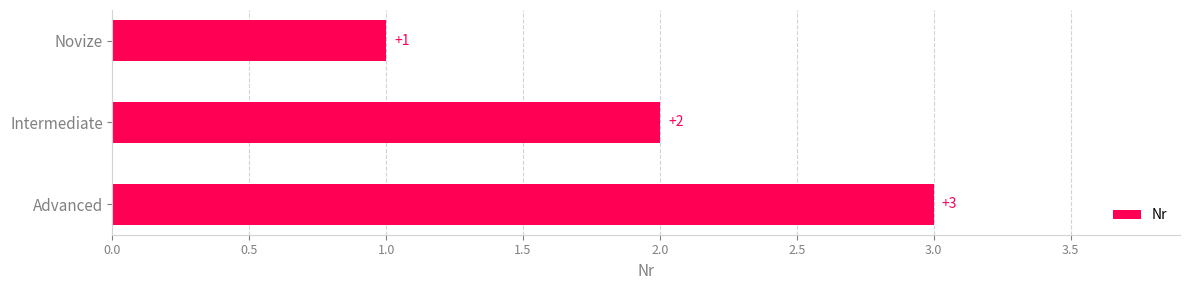

Which has a higher value, Intermediate or Advanced?

Advanced